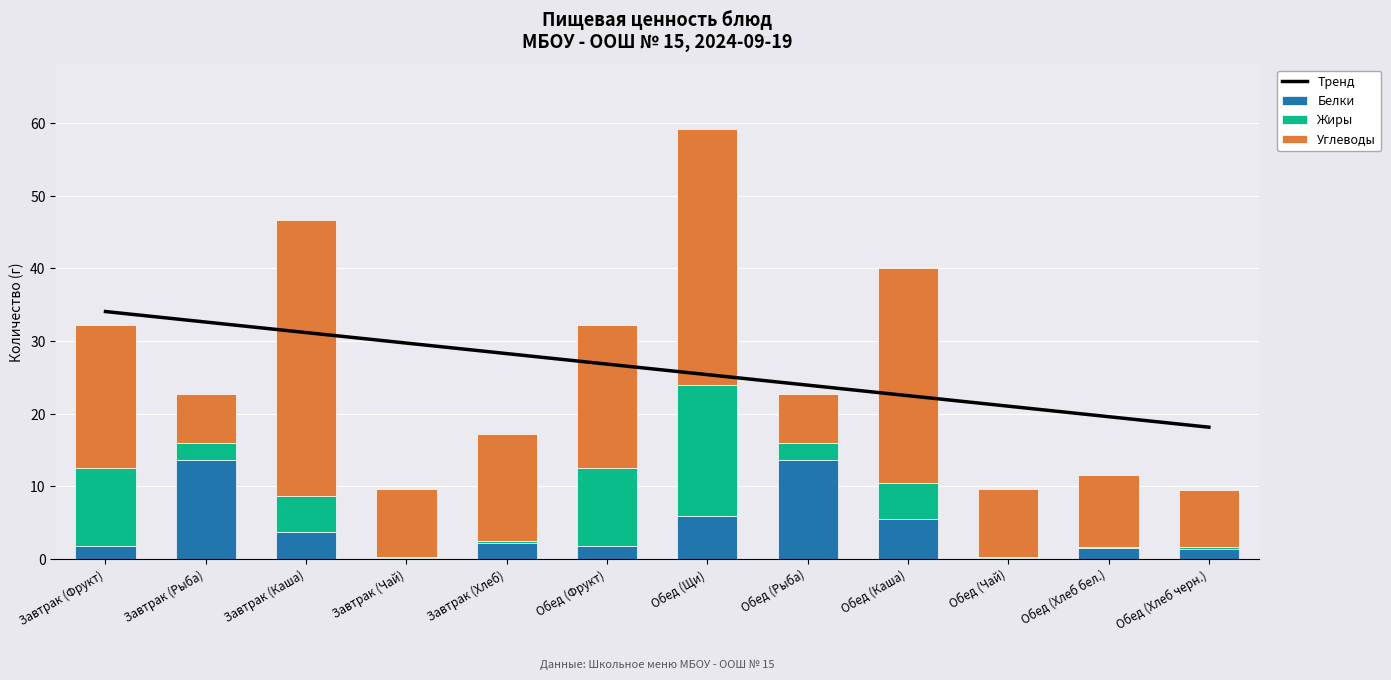

What is the average value of the Углеводы series?

17.2